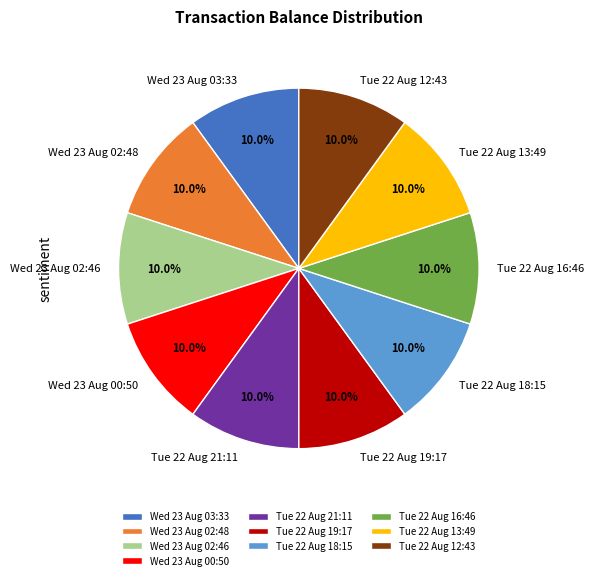

How many slices are in this pie chart?

10